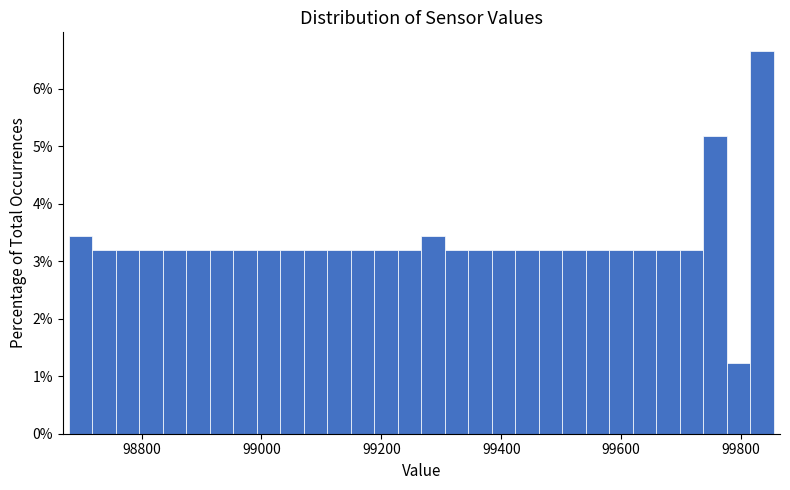

Around what value on the x-axis is the tallest bar? Give the approximate position of its centre, as read against the axis.

99840